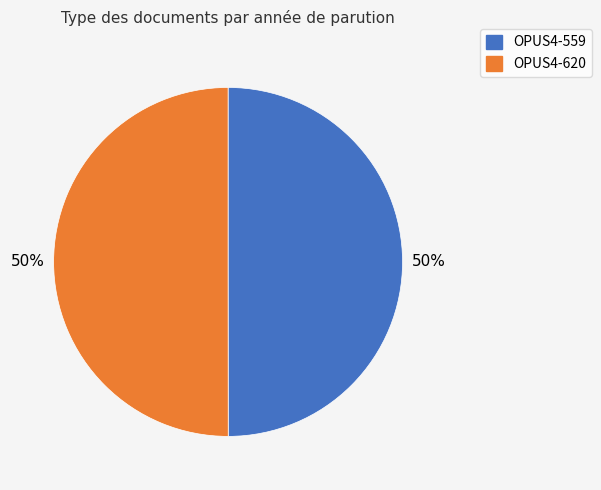

Is it true that OPUS4-620 is 59% of the pie?

False